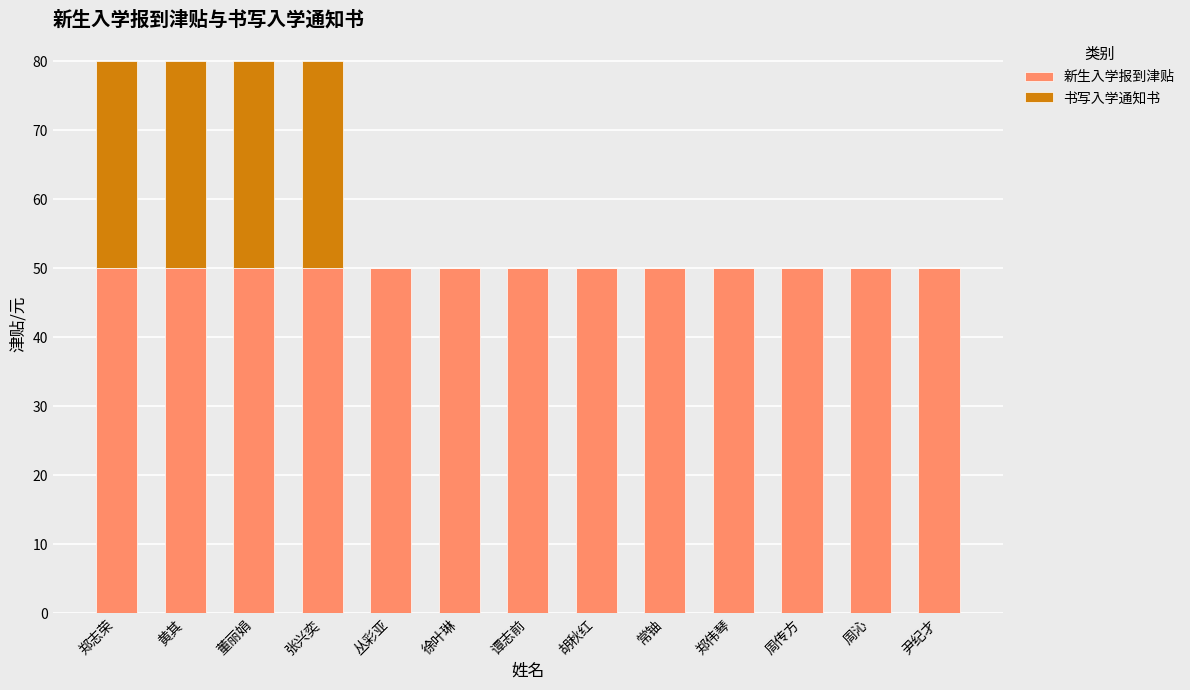

Are the bars grouped side by side (vs. stacked)?

No